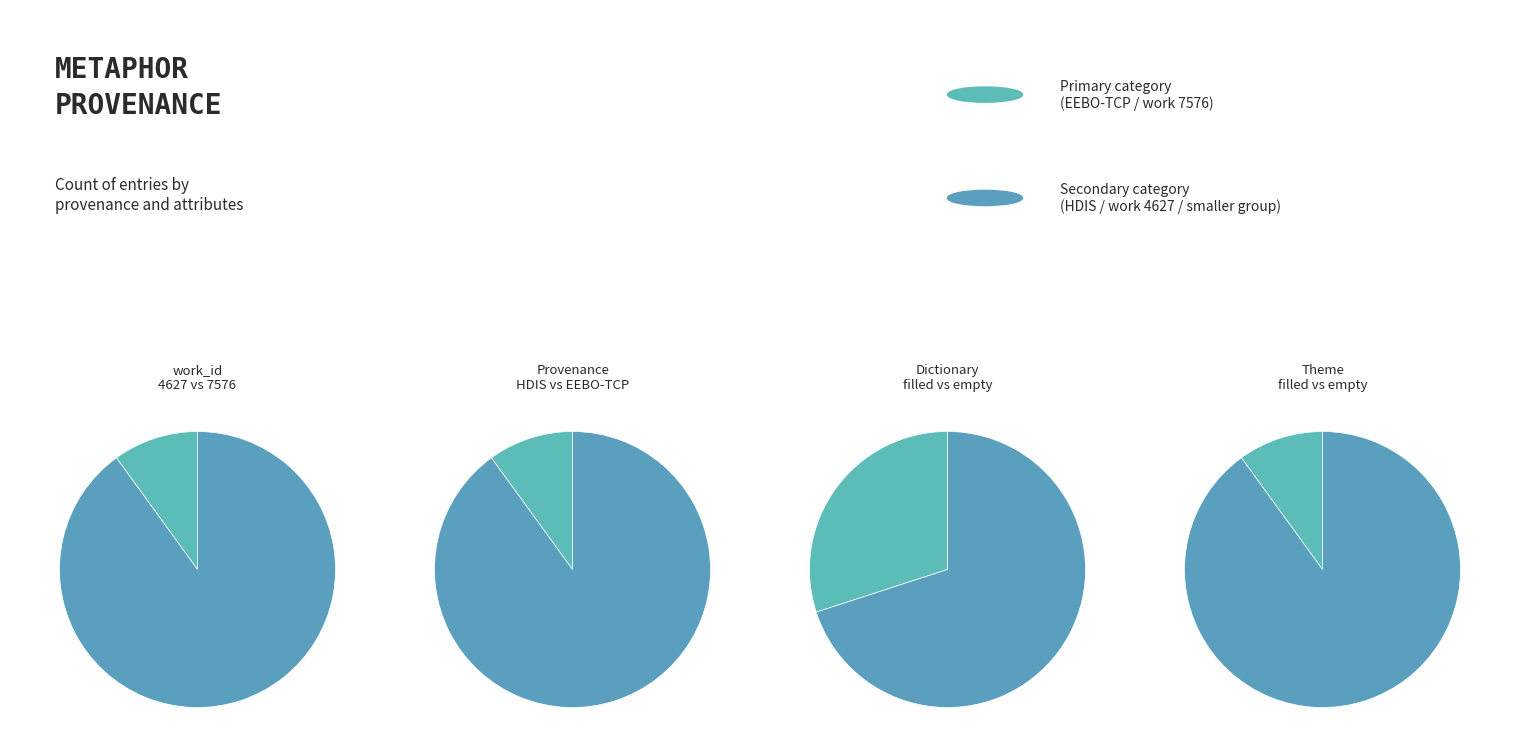

Does id_values account for over 50% of the chart?

No